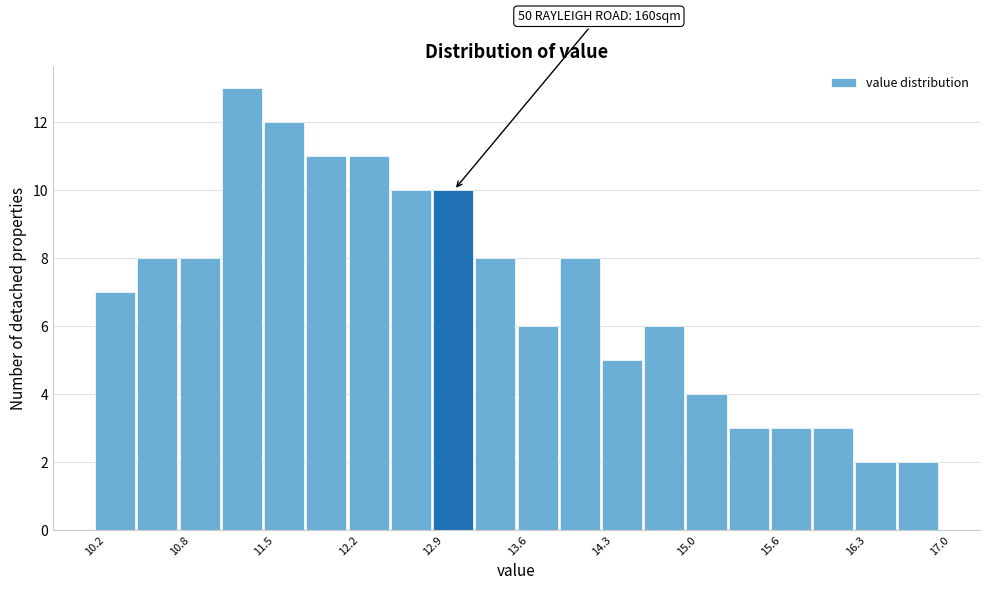

Around what value on the x-axis is the tallest bar? Give the approximate position of its centre, as read against the axis.

11.3